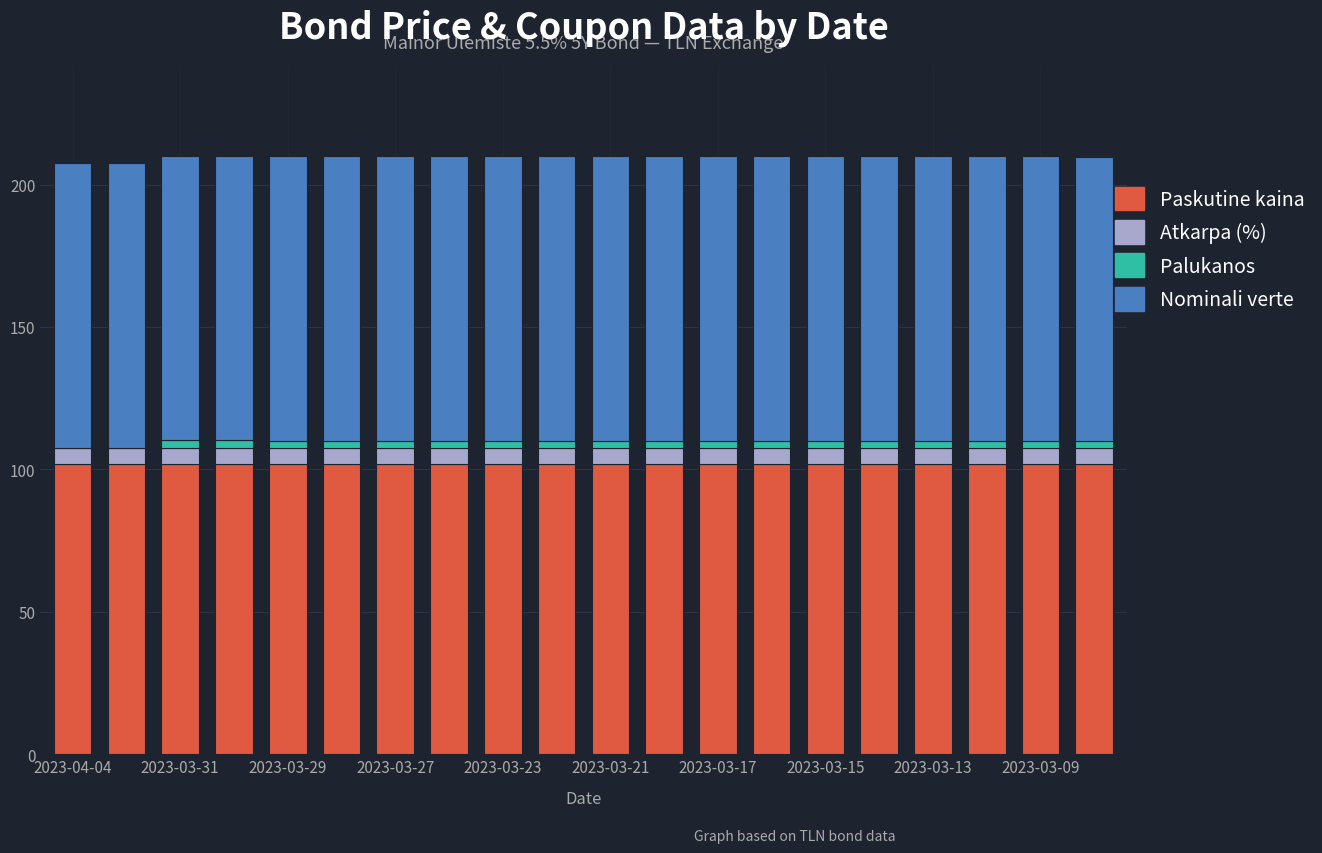

What are all the series names shown in the legend?

Paskutine kaina, Atkarpa (%), Palukanos, Nominali verte